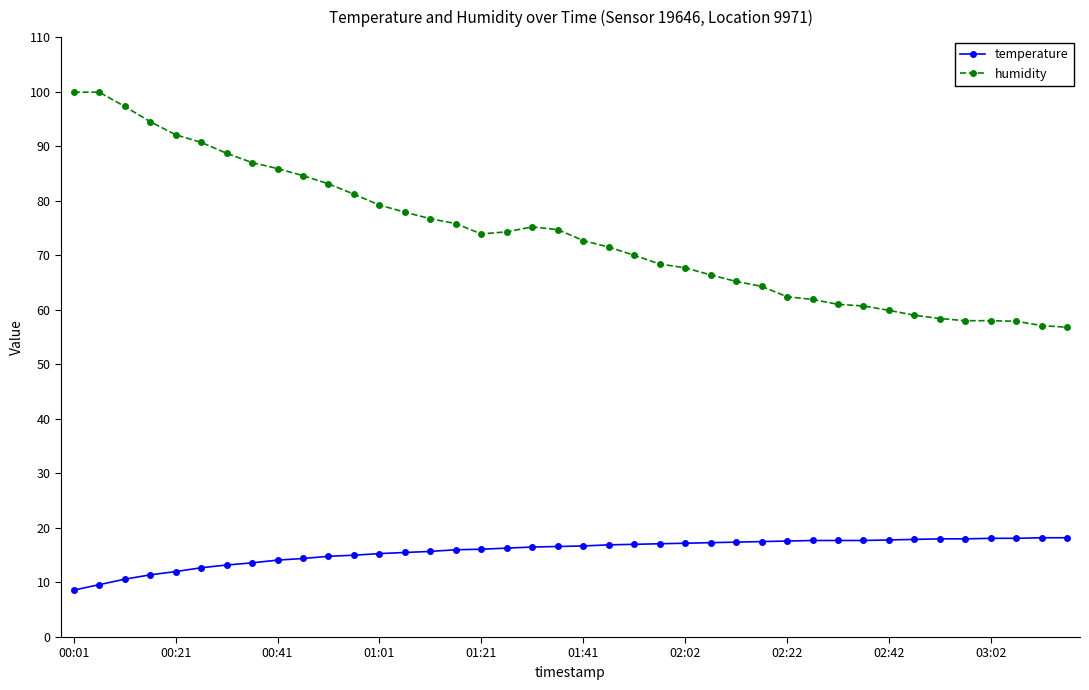

Which series has the largest total across all categories?

humidity